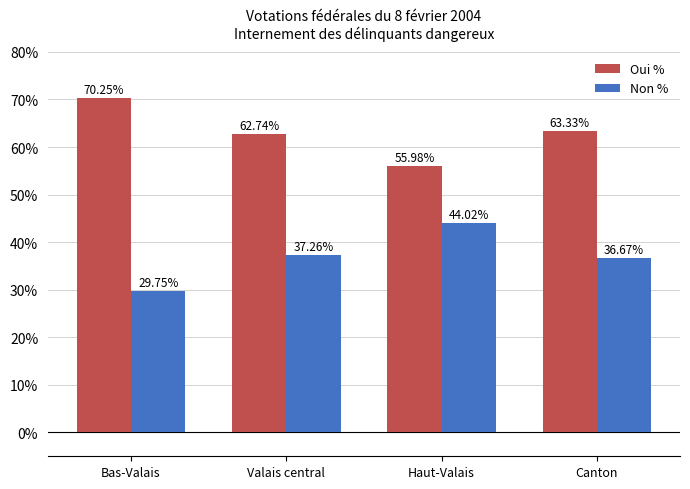

What is the average value of the Oui % series?

63.1